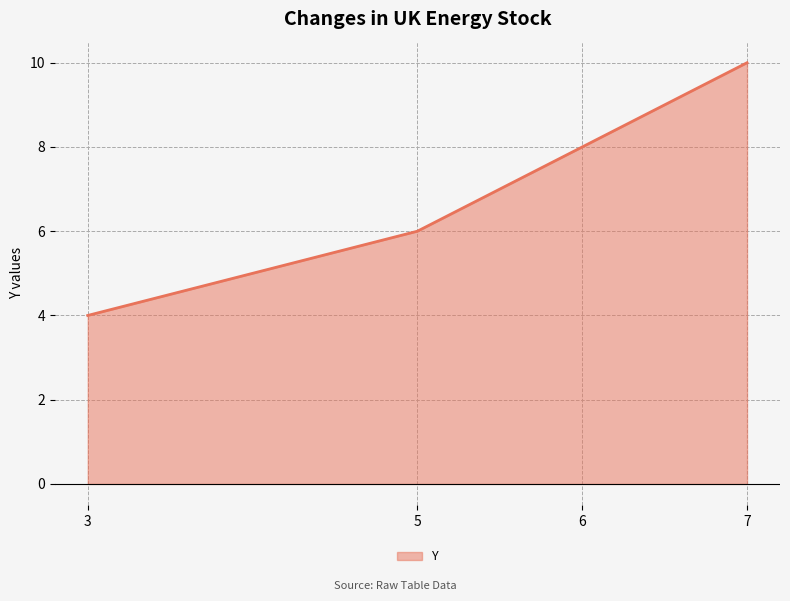

The value at 7 is 16. True or false?

False